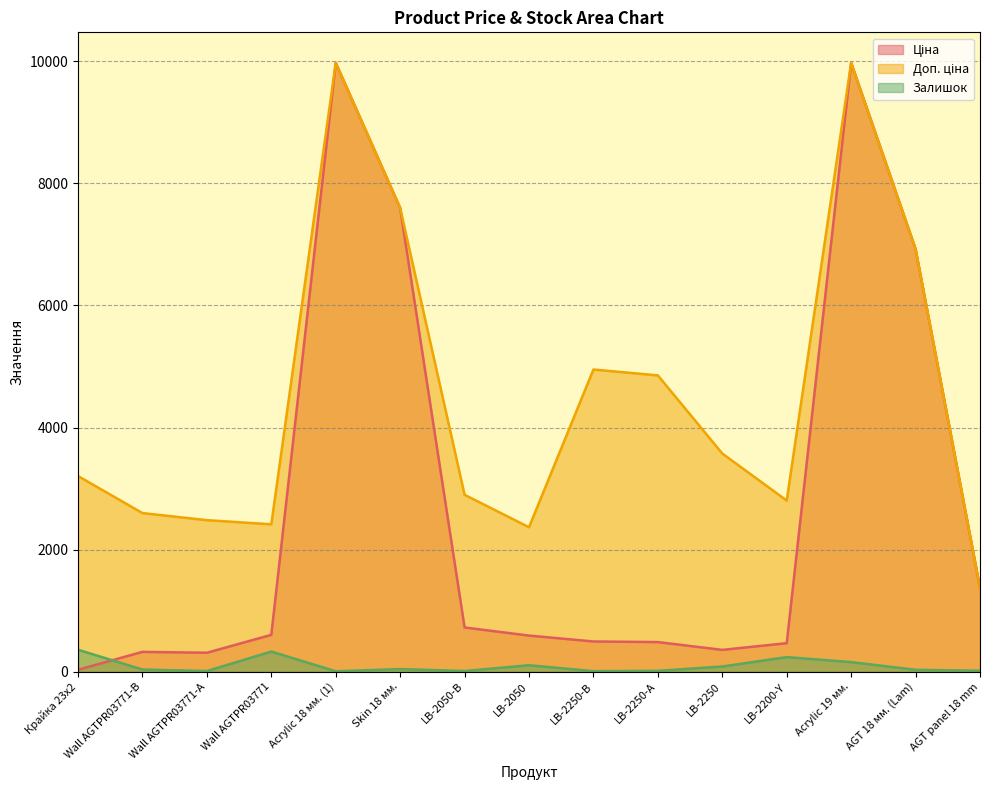

List the series in order of their overall mean, lowest first.

Залишок, Ціна, Доп. ціна